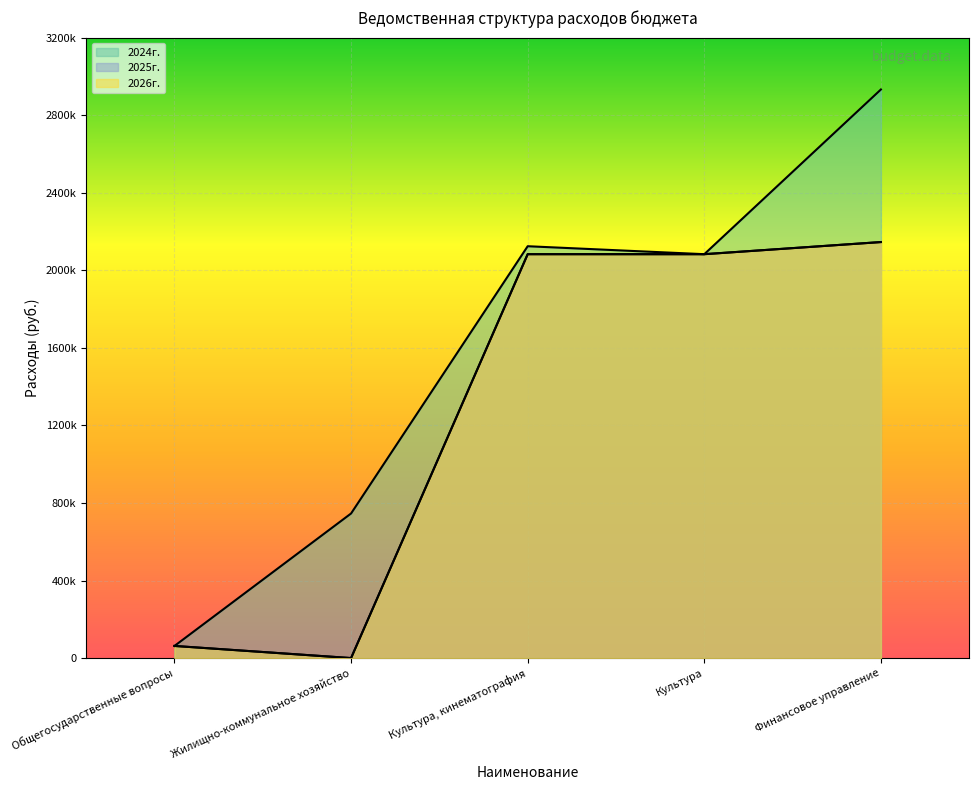

What are all the series names shown in the legend?

2024г., 2025г., 2026г.